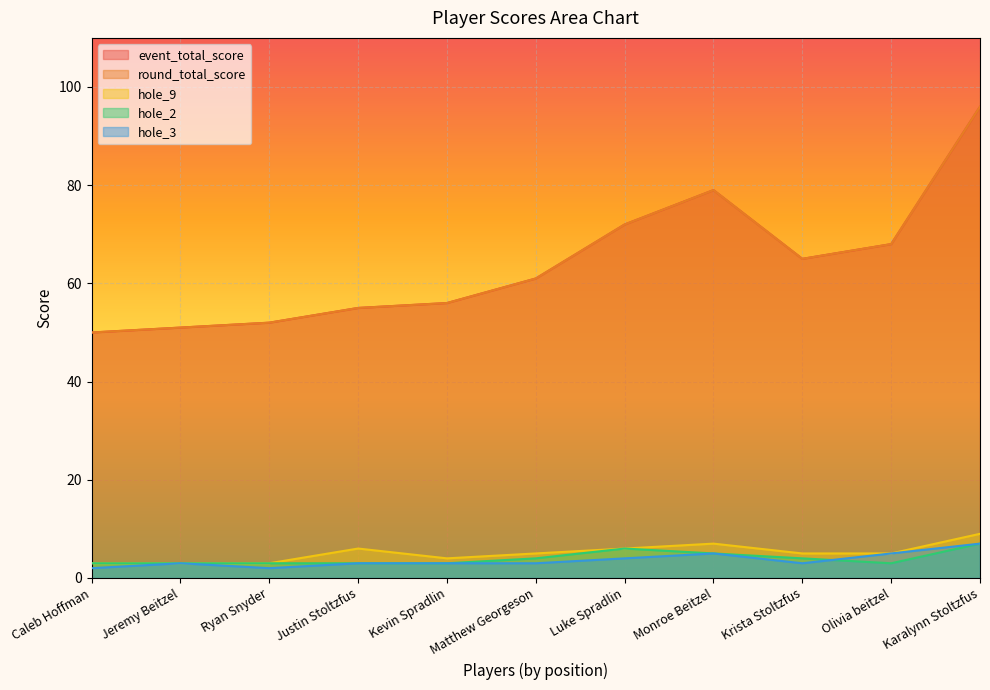

What is the difference between the maximum and minimum values in the hole_9 series?

6